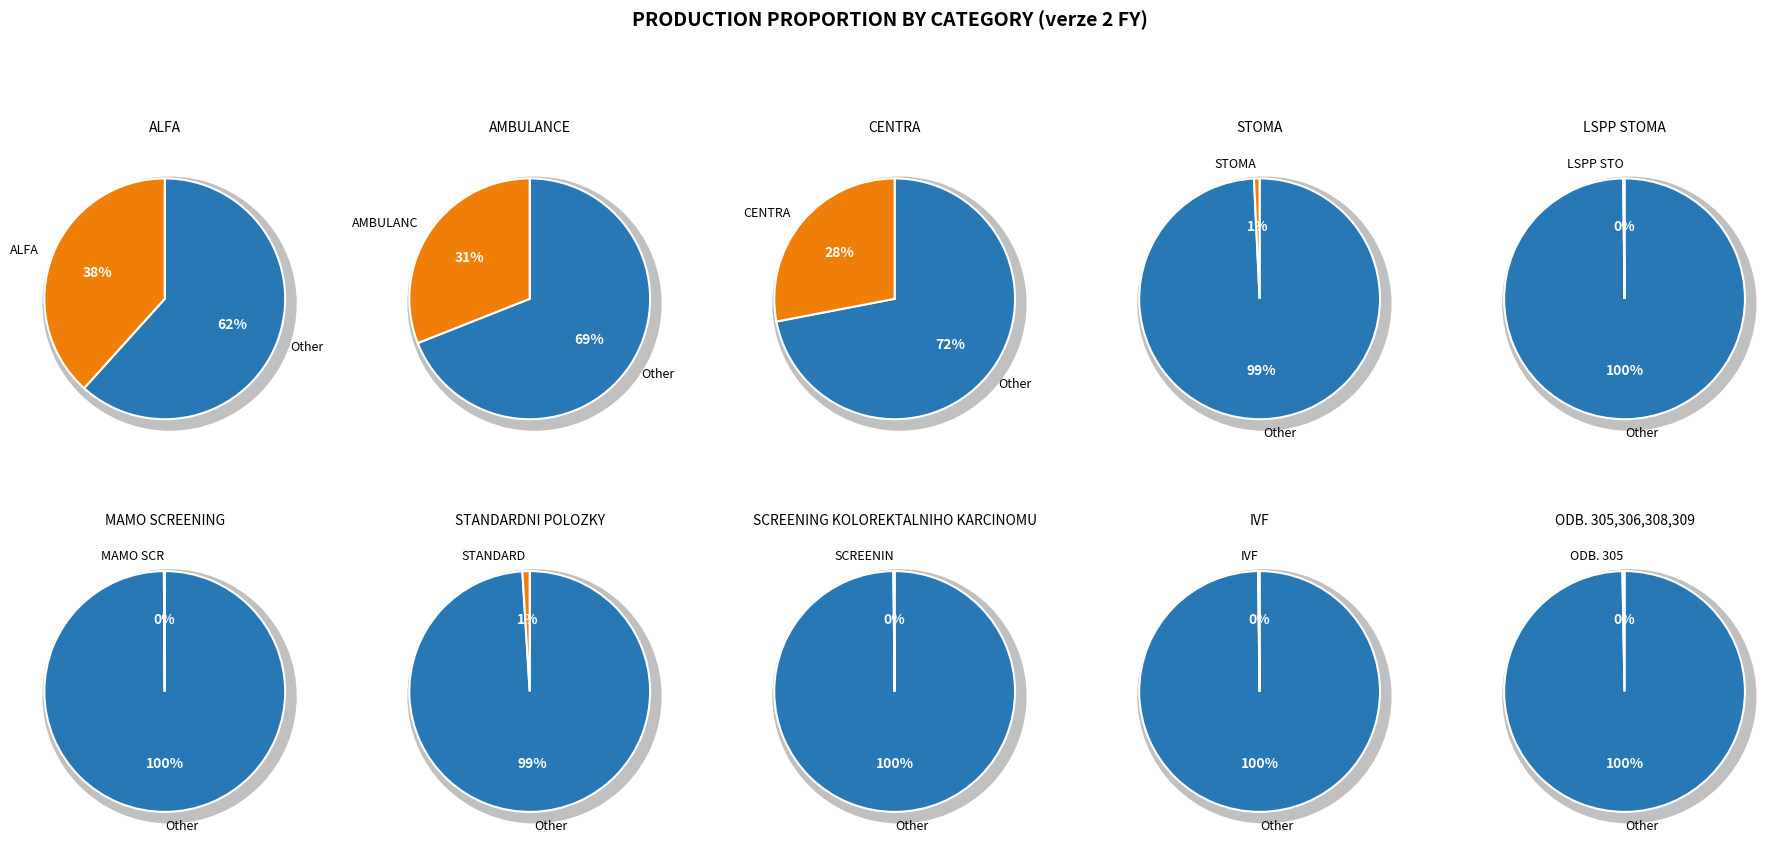

How many segments does this pie chart have?

10